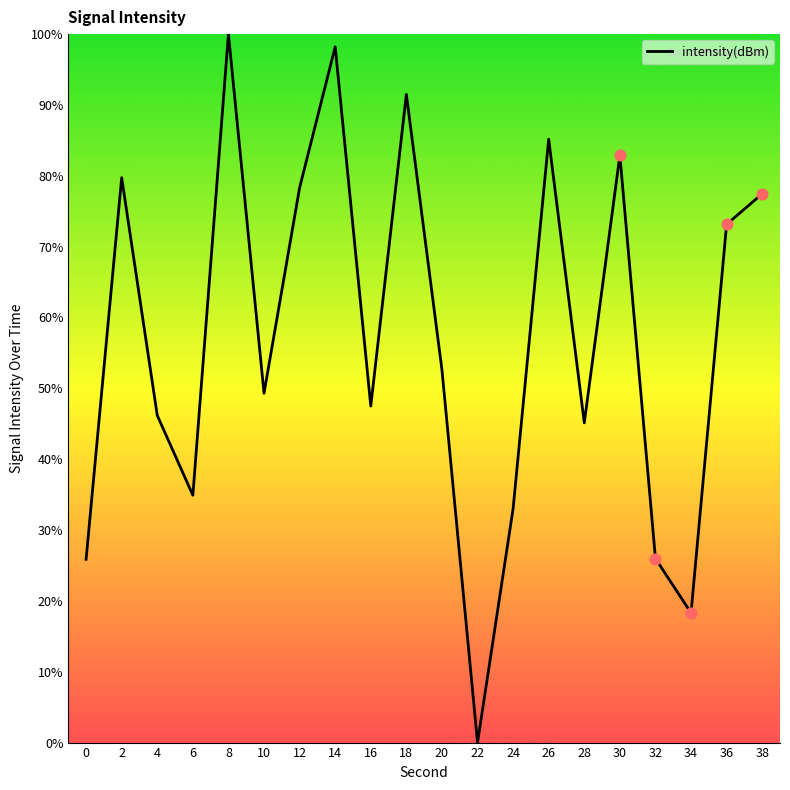

What is the change in value from 0 to 2?

+53.9